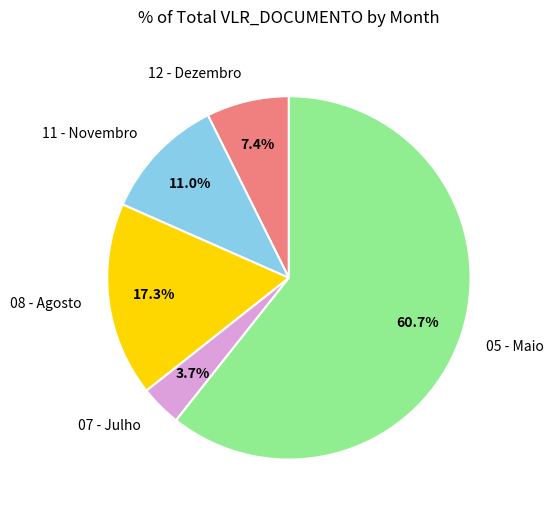

How many segments does this pie chart have?

5